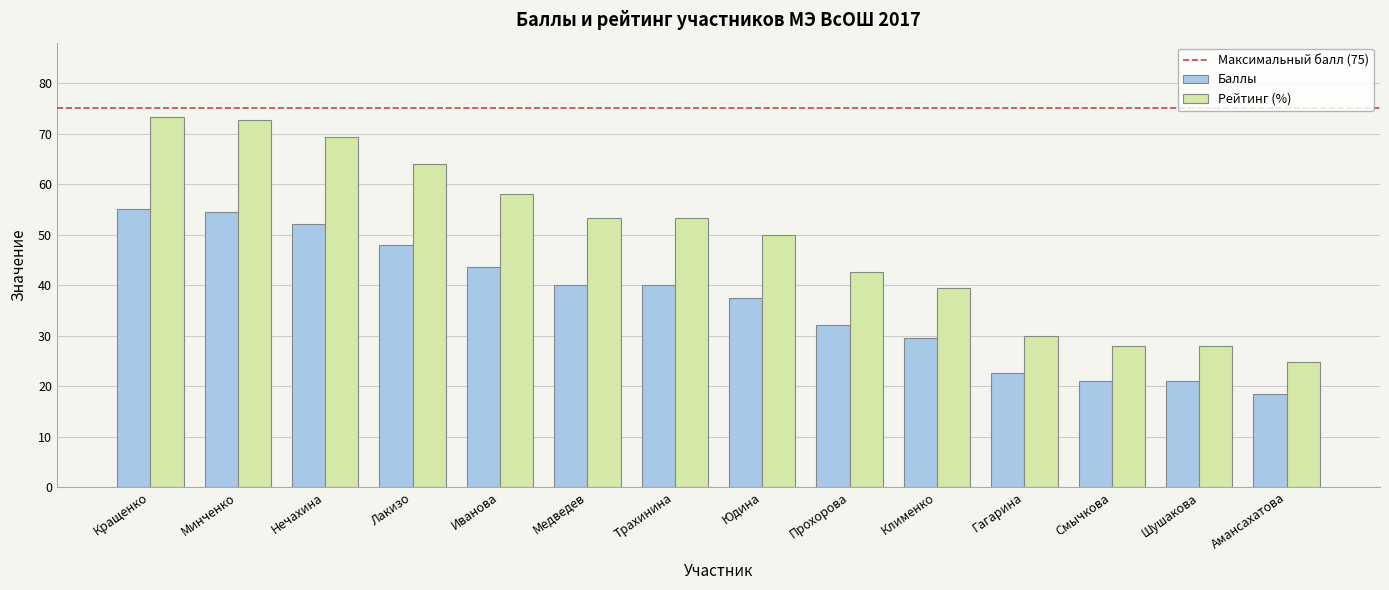

Reading right to left, extract all data points from this chart.

Баллы: Амансахатова=18.5	Шушакова=21.0	Смычкова=21.0	Гагарина=22.5	Клименко=29.5	Прохорова=32.0	Юдина=37.5	Трахинина=40.0	Медведев=40.0	Иванова=43.5	Лакизо=48.0	Нечахина=52.0	Минченко=54.5	Кращенко=55.0
Рейтинг (%): Амансахатова=24.7	Шушакова=28.0	Смычкова=28.0	Гагарина=30.0	Клименко=39.3	Прохорова=42.7	Юдина=50.0	Трахинина=53.3	Медведев=53.3	Иванова=58.0	Лакизо=64.0	Нечахина=69.3	Минченко=72.7	Кращенко=73.3